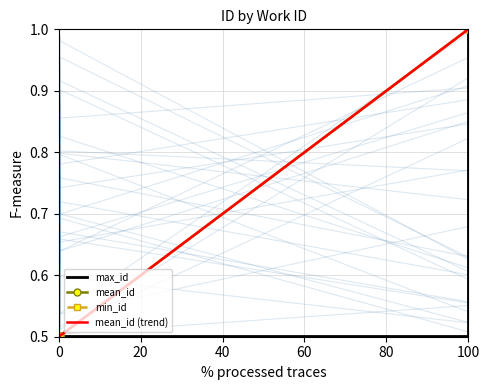

What is the difference between the maximum and minimum values in the mean_id series?

0.5